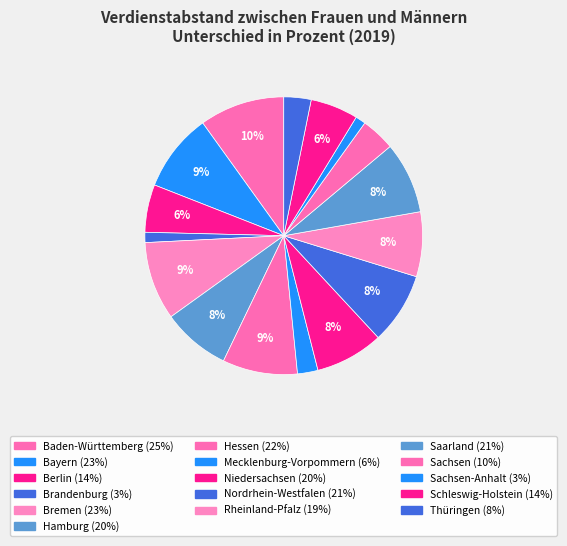

How many slices are in this pie chart?

16